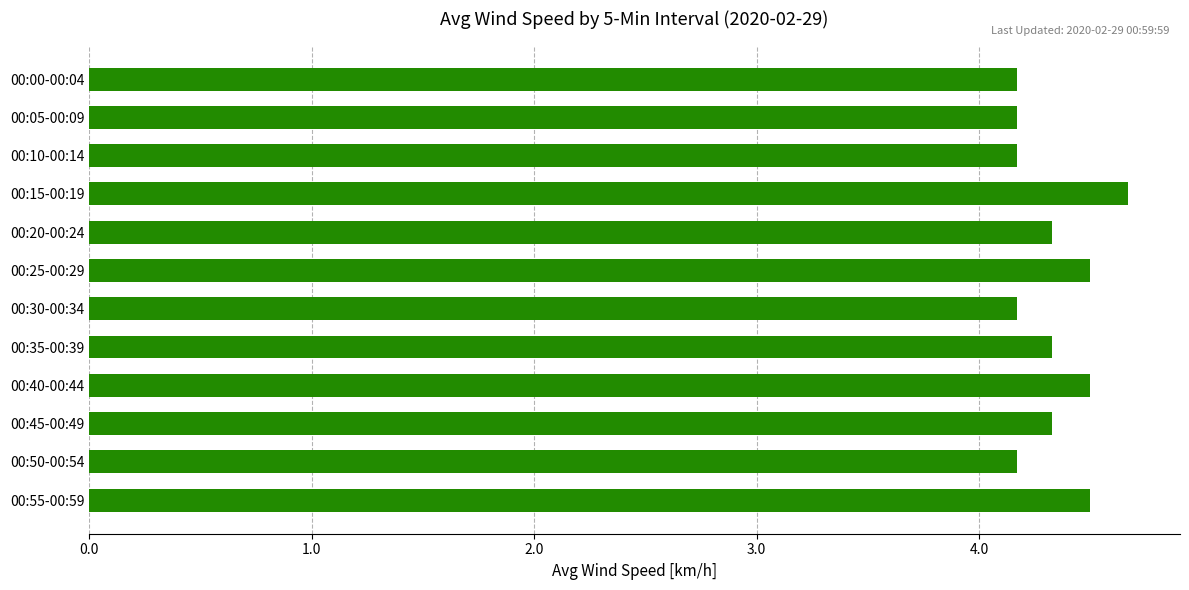

What is the difference between the second highest and minimum values?

0.3